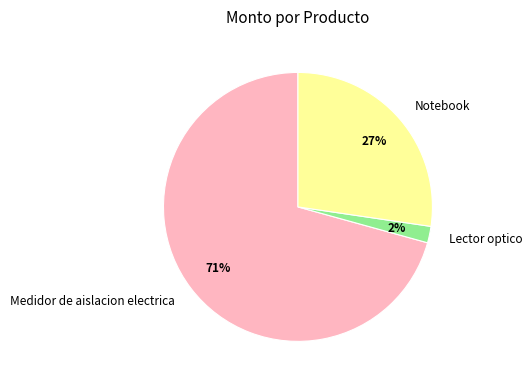

What is the smallest slice in the pie chart?

Lector optico